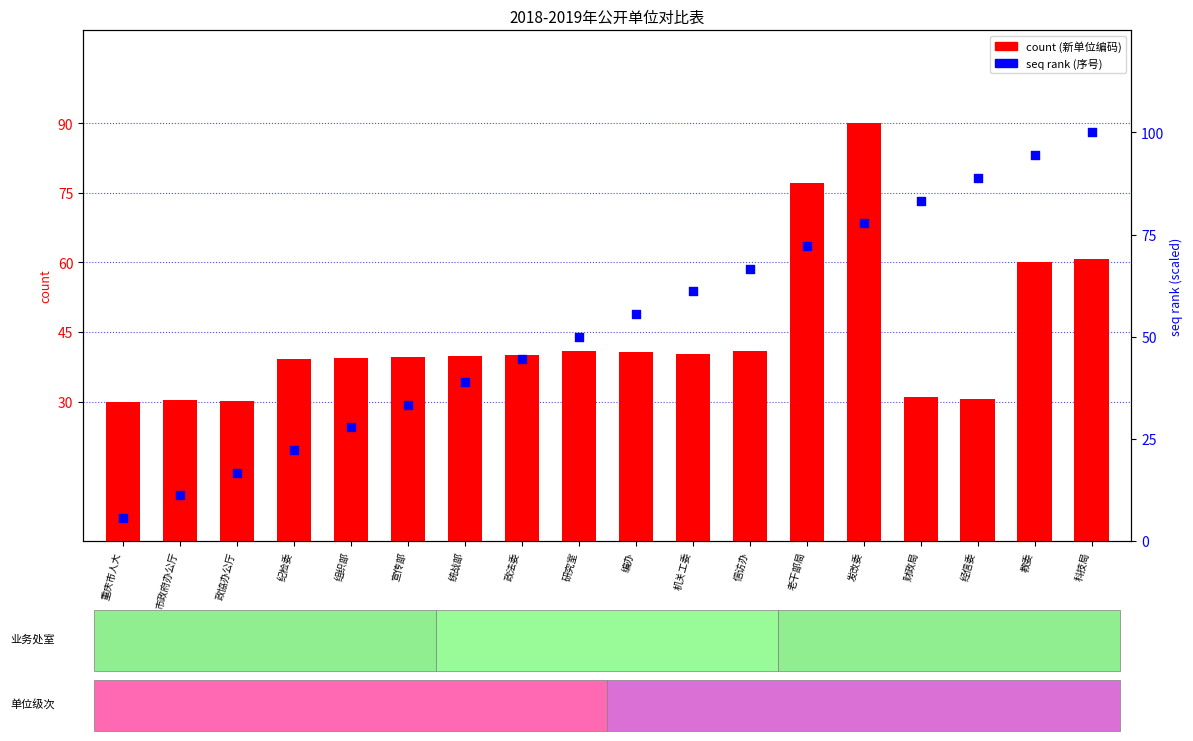

What are all the series names shown in the legend?

count, seq rank